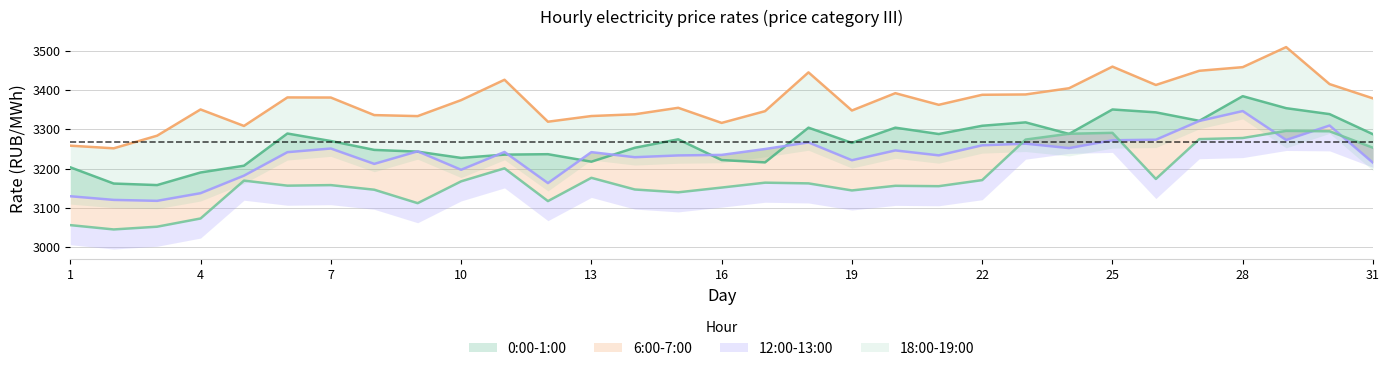

Which label corresponds to the largest value in the chart?

29